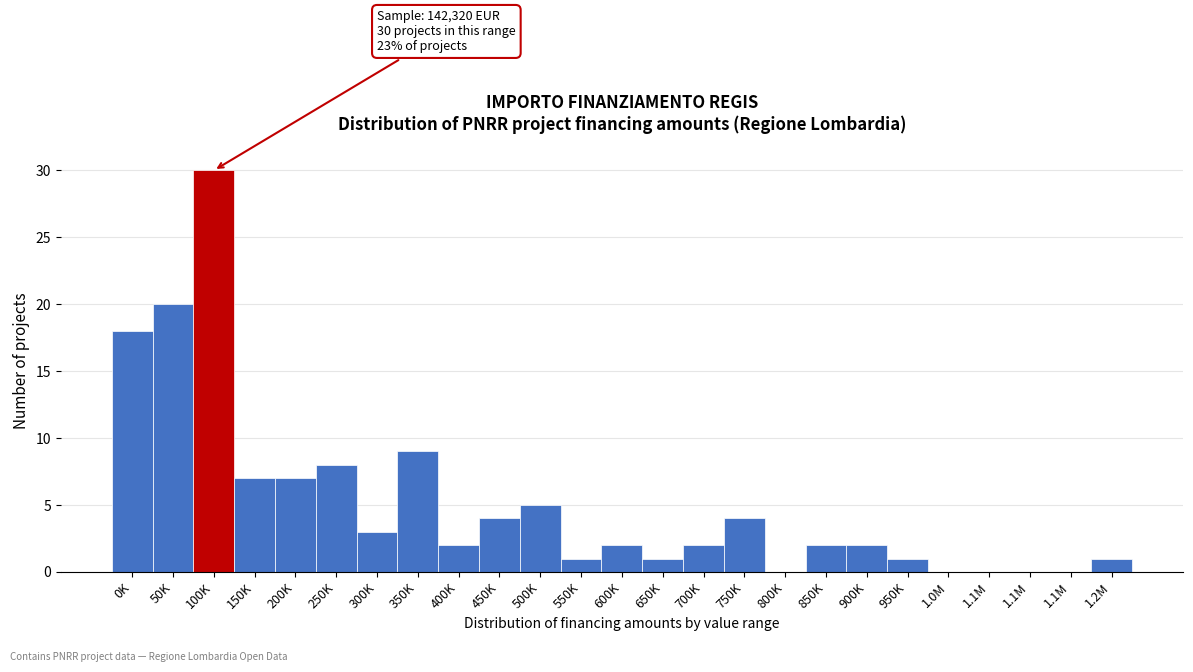

Count the number of categories in the chart.

25